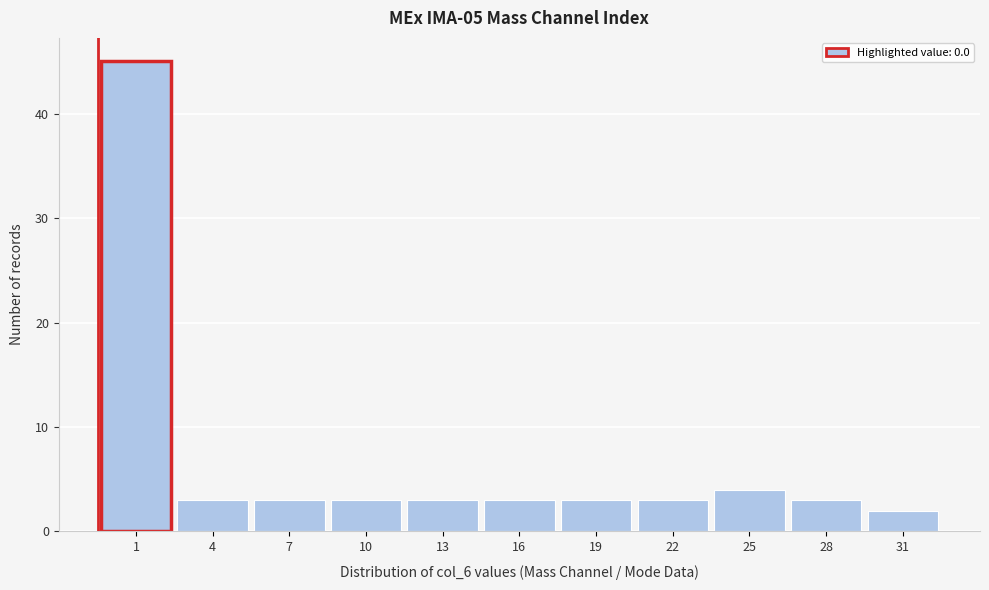

Reading right to left, what are all the values shown in this chart?

31=2	28=3	25=4	22=3	19=3	16=3	13=3	10=3	7=3	4=3	1=45